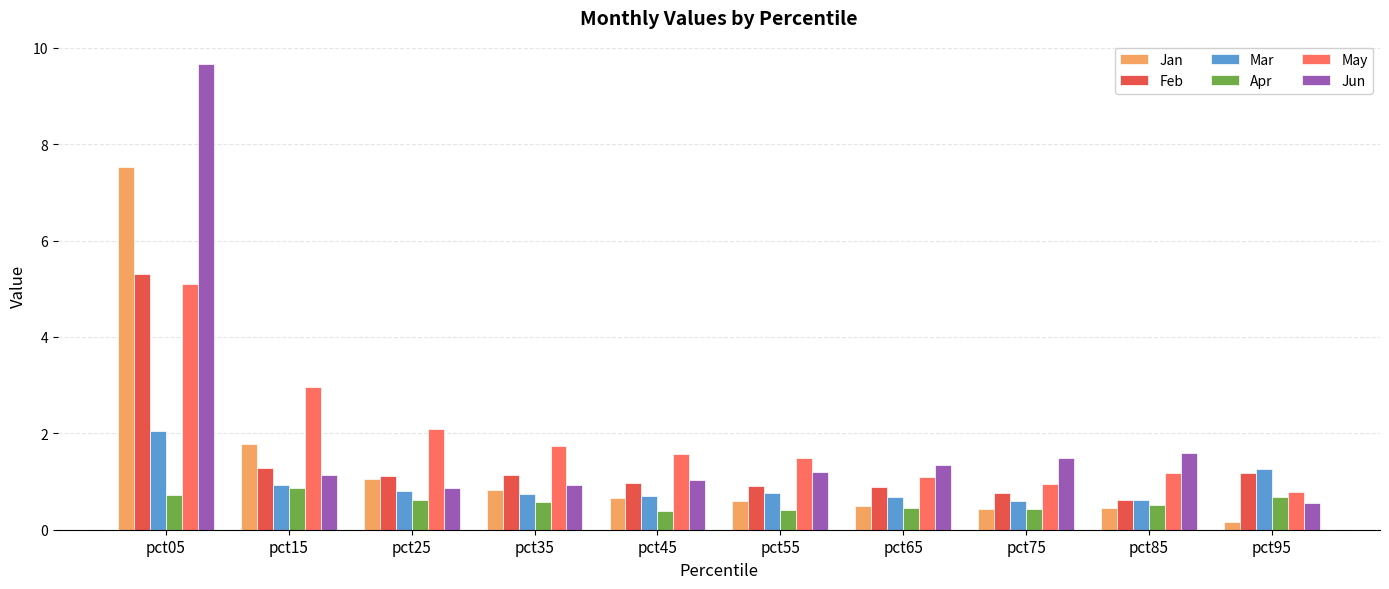

What is the greatest value displayed?

9.7